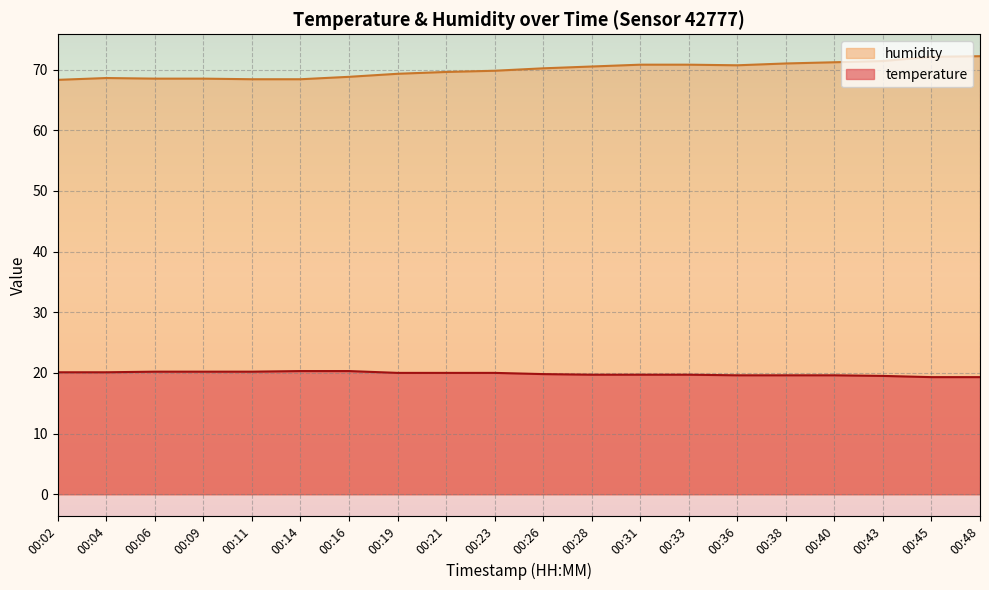

What is the approximate value of humidity at 00:04?

68.6